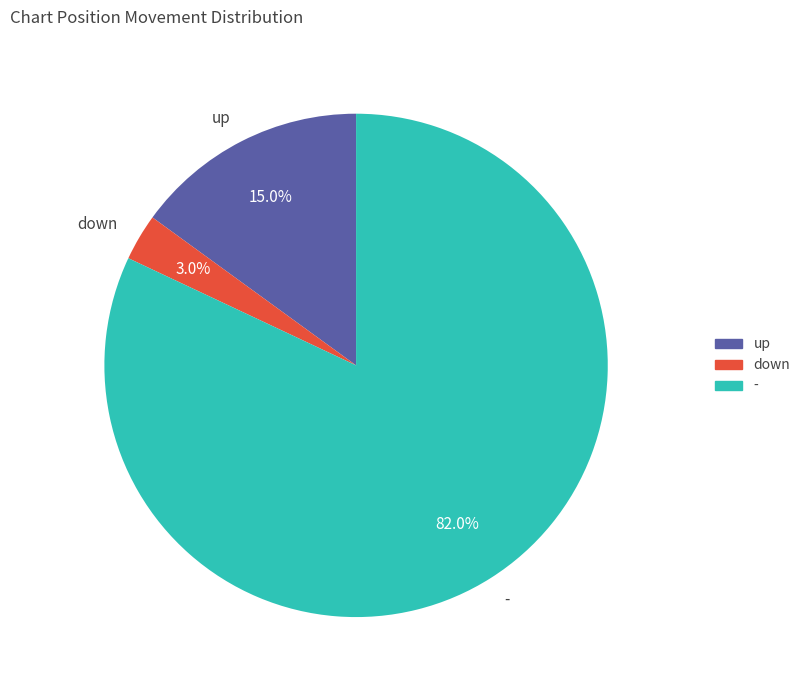

Approximately how many times larger is the value at down compared to up?

0.2